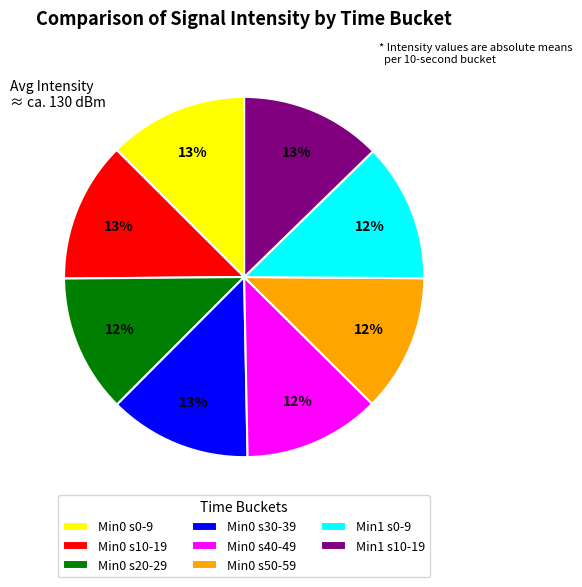

True or false: Min0 s50-59 accounts for 12% of the total.

True